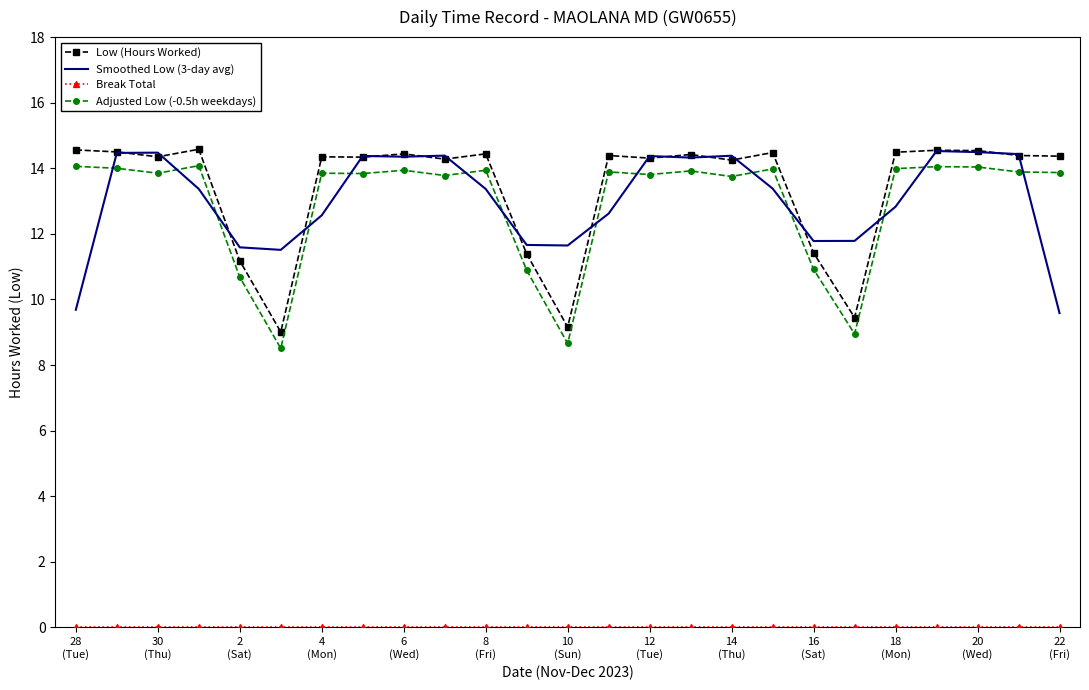

True or false: Adjusted Low (-0.5h weekdays) and Low (Hours Worked) intersect in this chart.

False